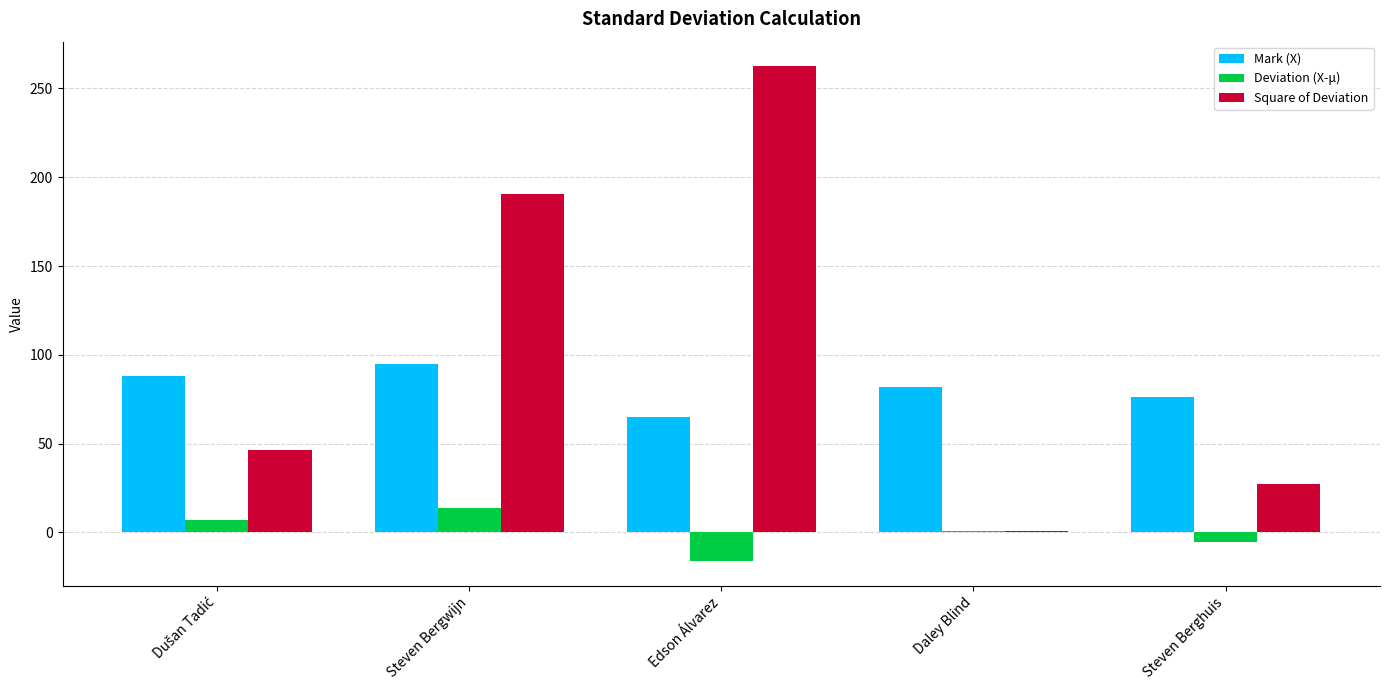

What is the total value across all series at Steven Bergwijn?

299.2